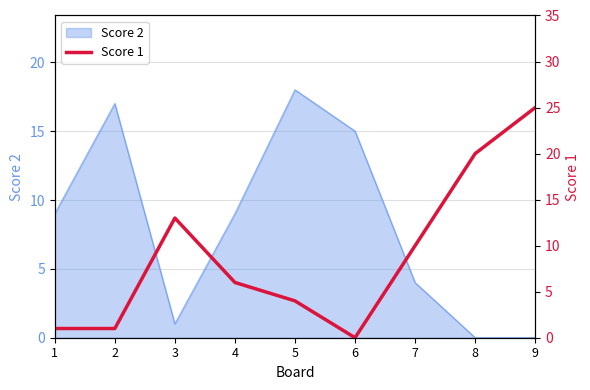

Where does the data first go above 6?

3